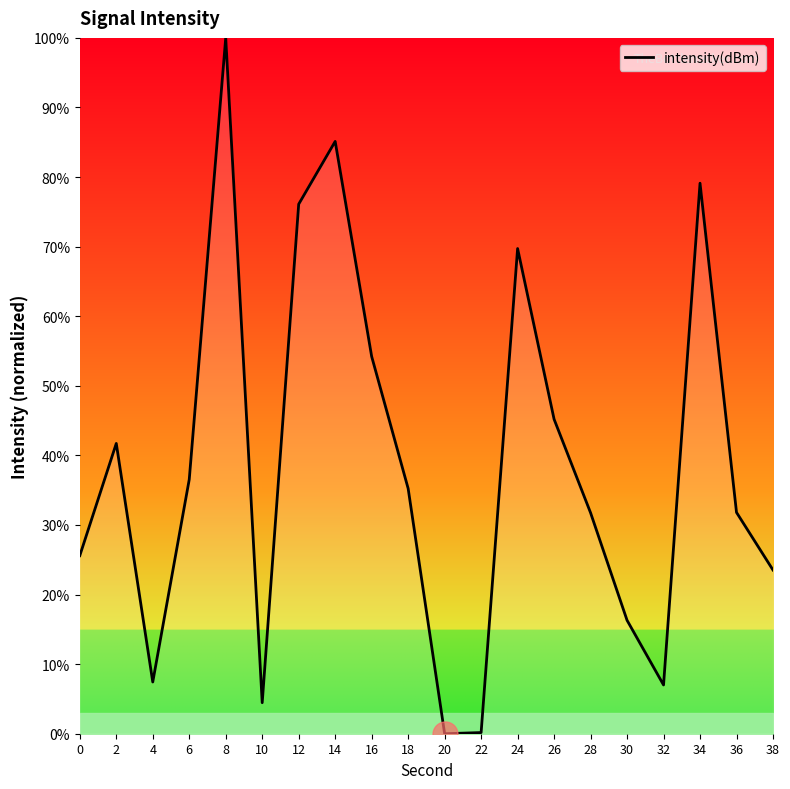

Count the number of data series in this chart.

1